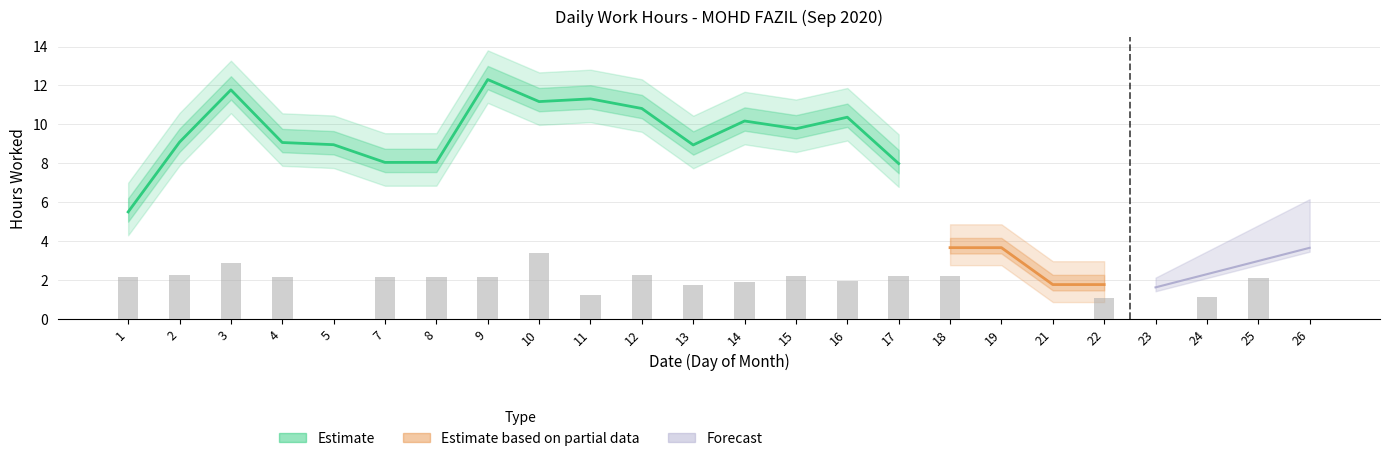

What is the difference between the maximum and minimum values?

3.4